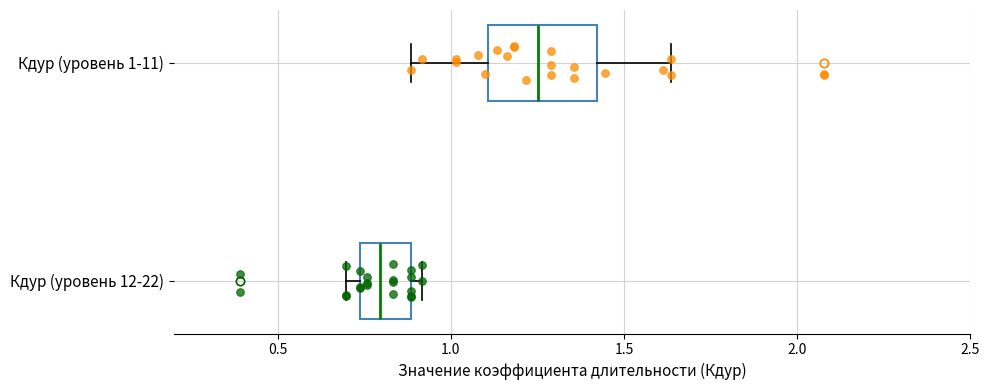

Which box has the furthest to the right median line?

Кдур (уровень 1-11)